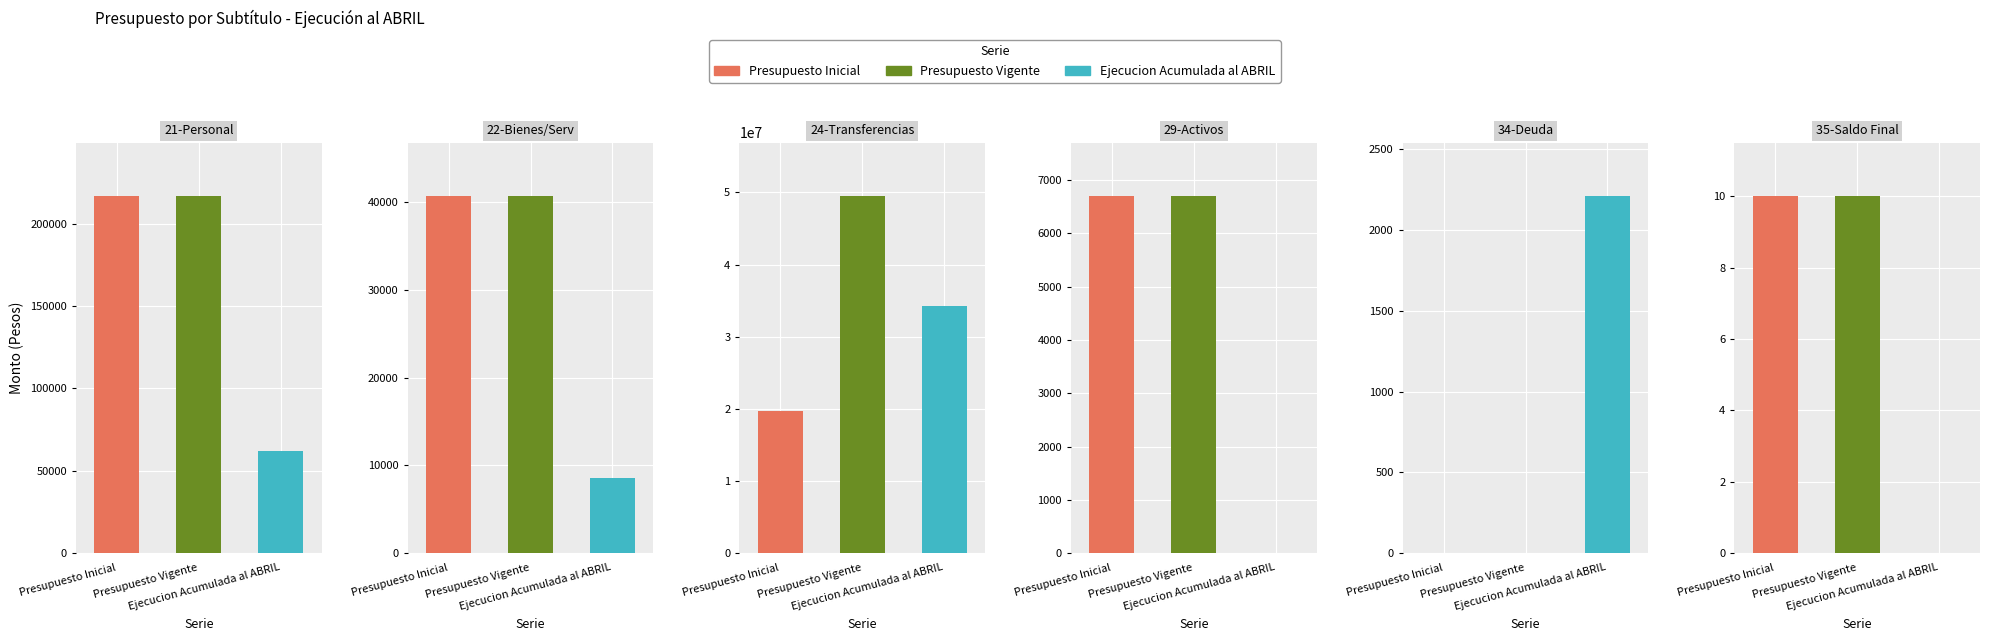

Reading left to right, transcribe all the data shown in this chart.

Presupuesto Inicial: 216573	40676	19692961	6699	0	10
Presupuesto Vigente: 216573	40676	49460773	6699	0	10
Ejecucion Acumulada al ABRIL: 62077	8608	34188762	0	2210	0